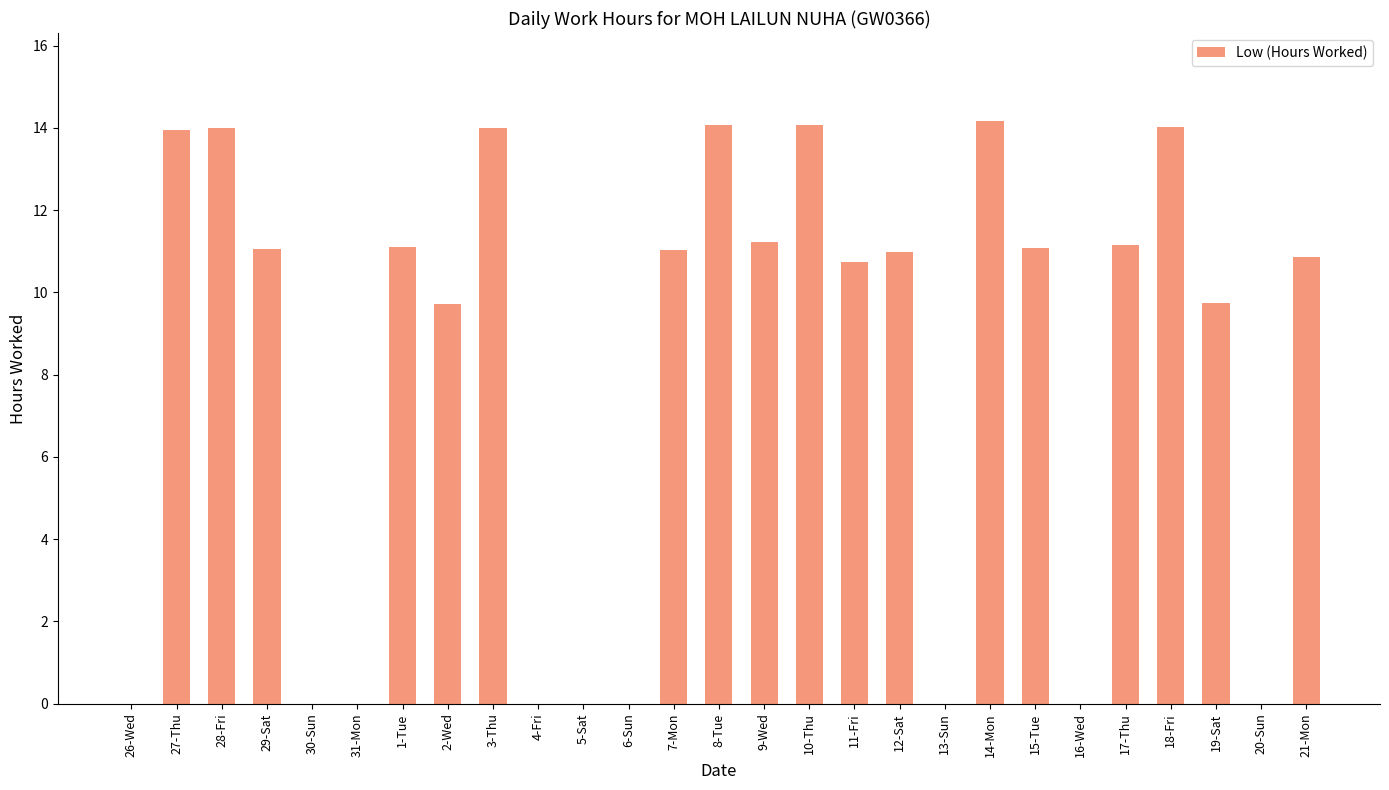

Where does the data first go above 10?

27-Thu